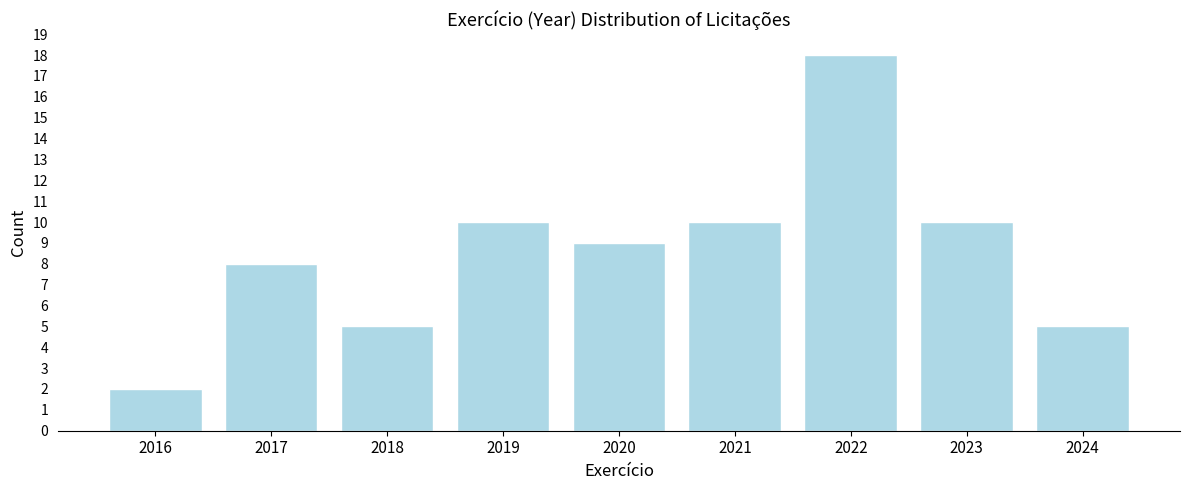

Reading left to right, what are all the values shown in this chart?

2	8	5	10	9	10	18	10	5